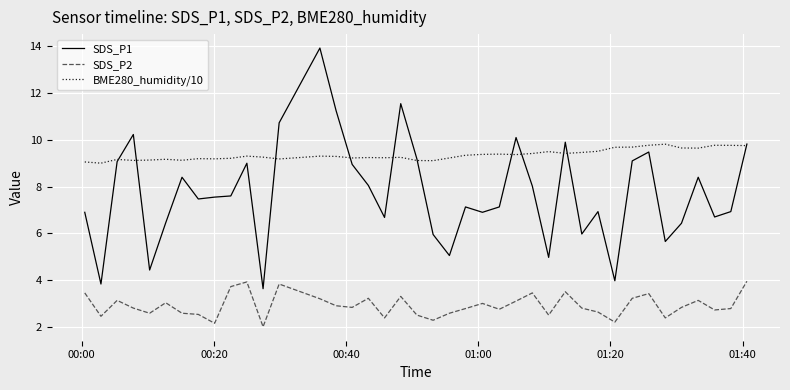

Which series has the largest total across all categories?

BME280_humidity/10